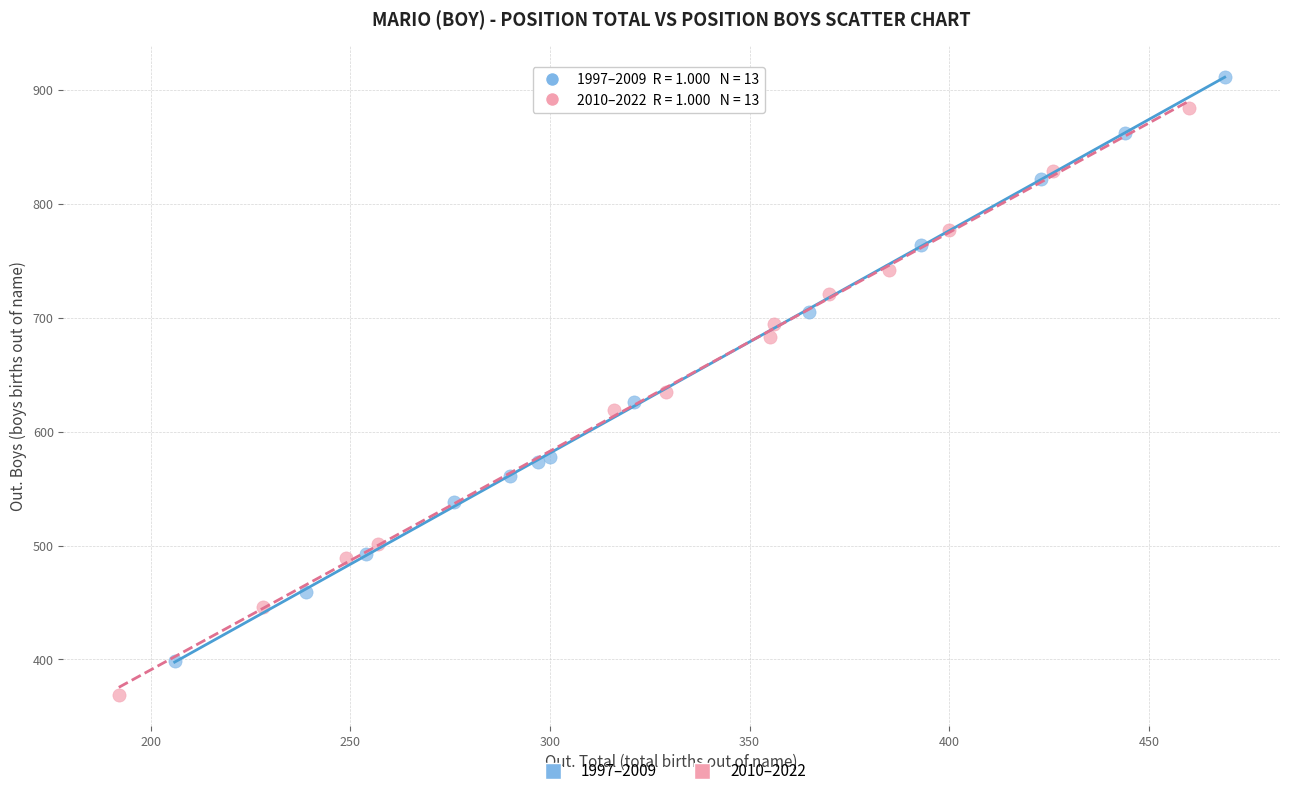

What are all the series names shown in the legend?

1997–2009, 2010–2022